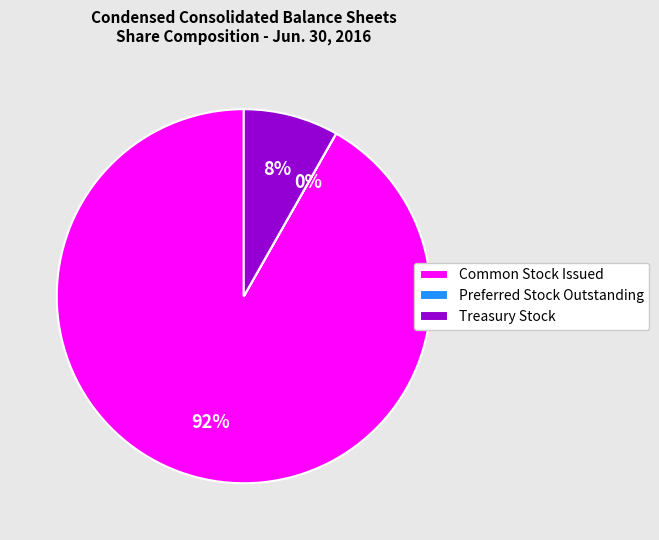

Which has a higher value, Treasury Stock or Common Stock Issued?

Common Stock Issued